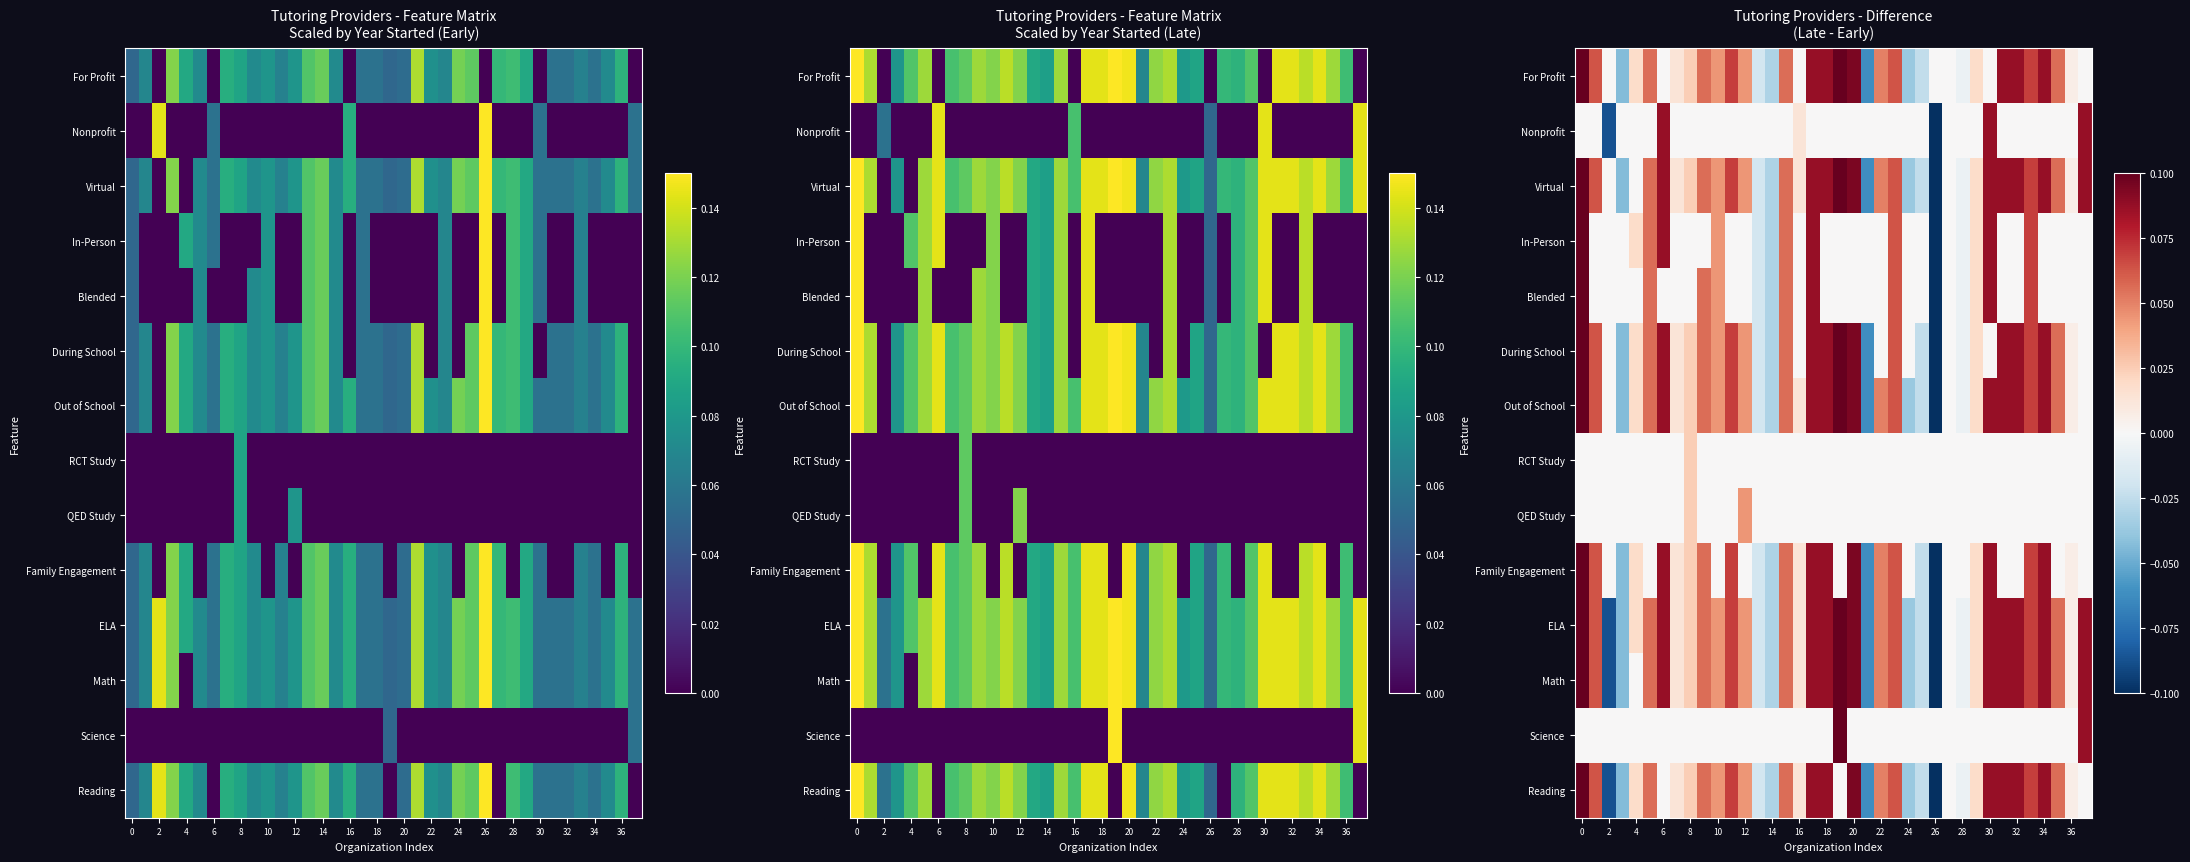

True or false: row_8 has a value of 0.0 at 34.

True